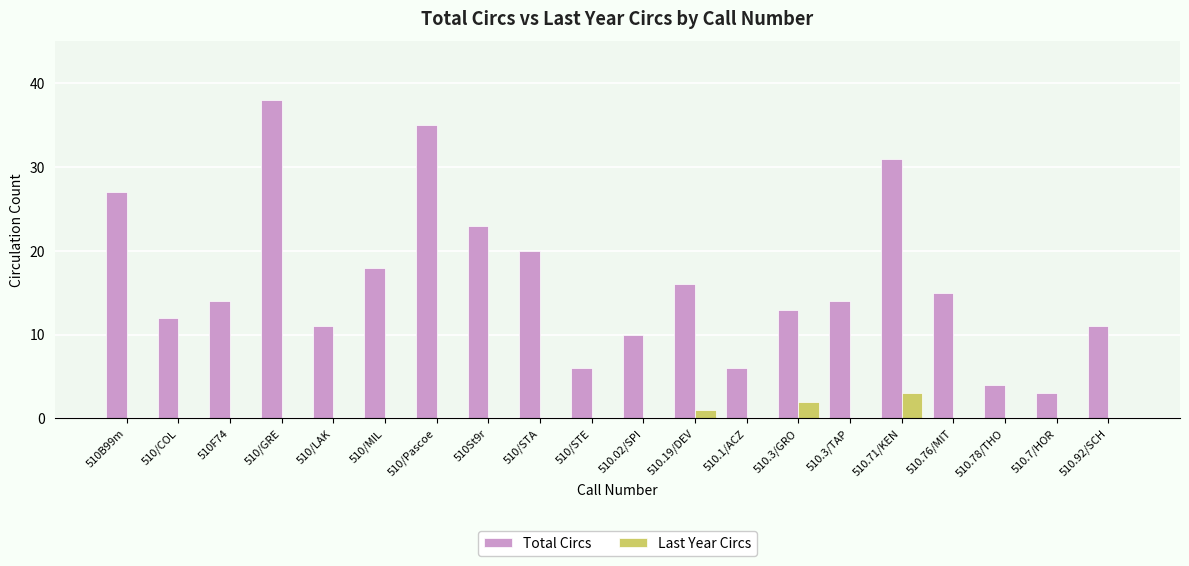

The Last Year Circs series shows 0 at 510.02/SPI. True or false?

True